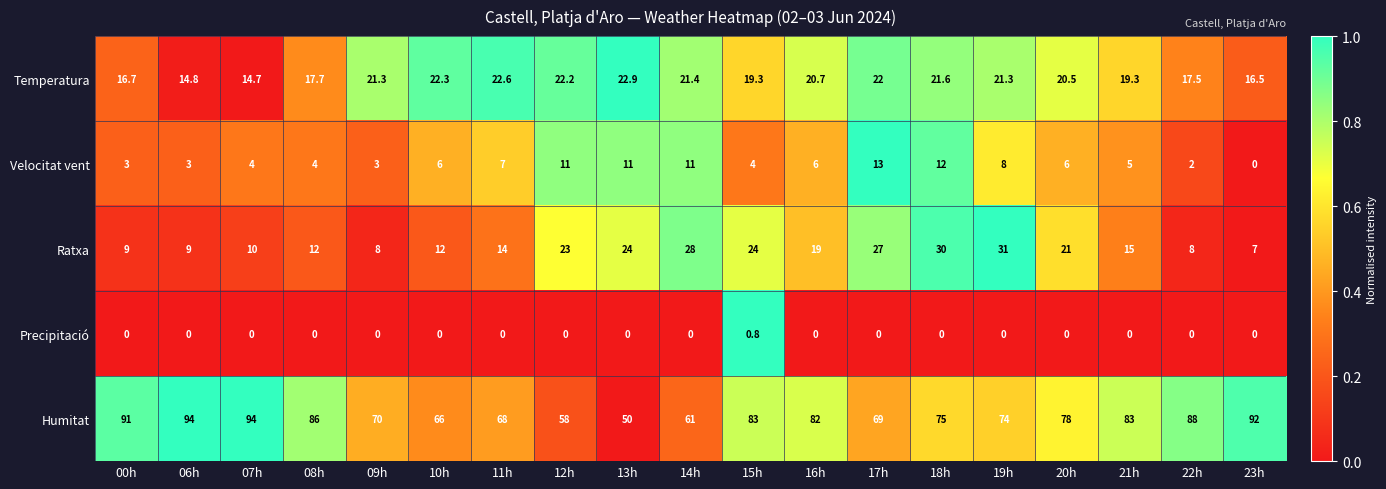

Rank the series at 20h from highest to lowest value.

Humitat, Ratxa, Temperatura, Velocitat vent, Precipitació